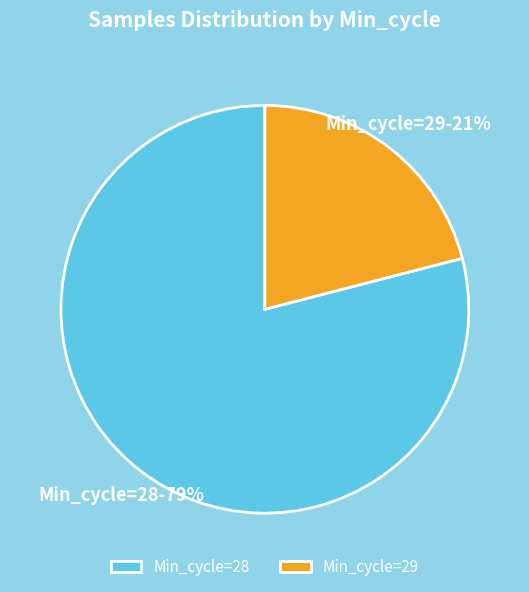

What is the ratio of the value at Min_cycle=29 to the value at Min_cycle=28?

0.3